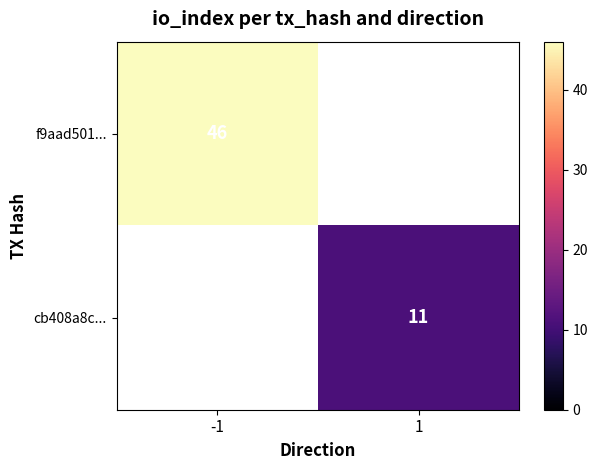

The value of f9aad501... at -1 is 46. True or false?

True